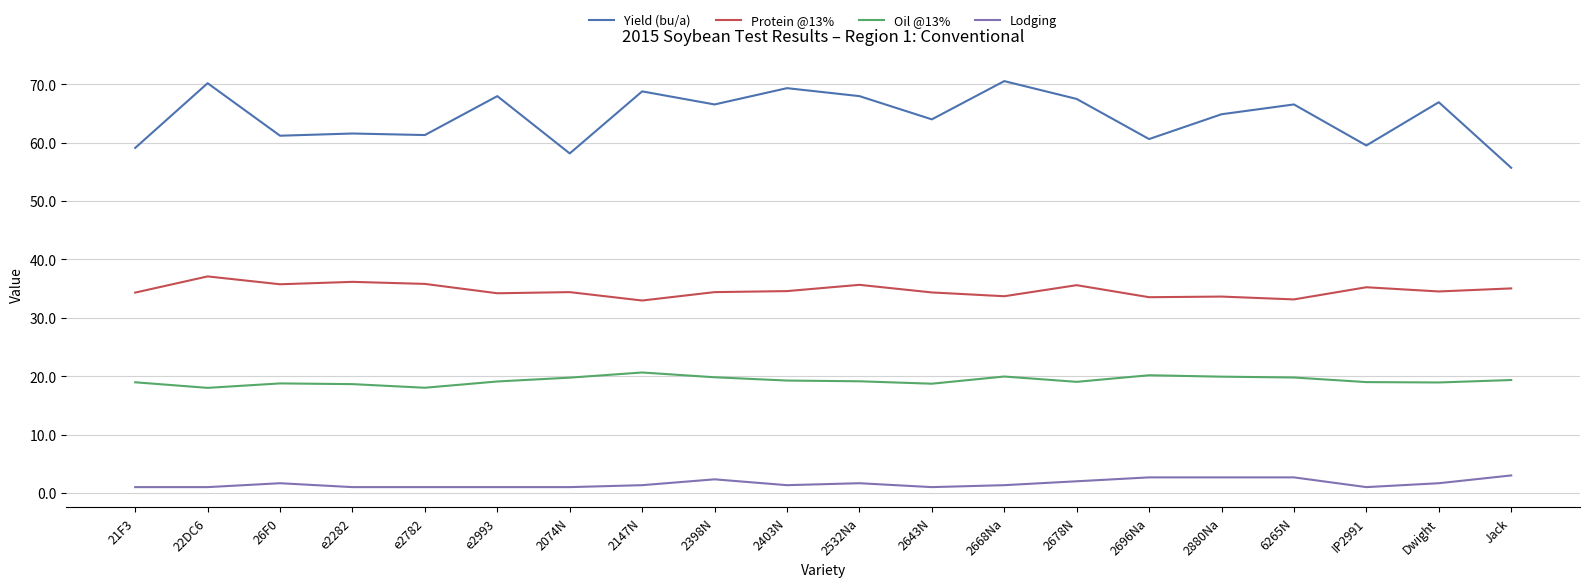

Is the value of Yield (bu/a) at 2147N greater than the value of Protein @13% at 6265N?

Yes